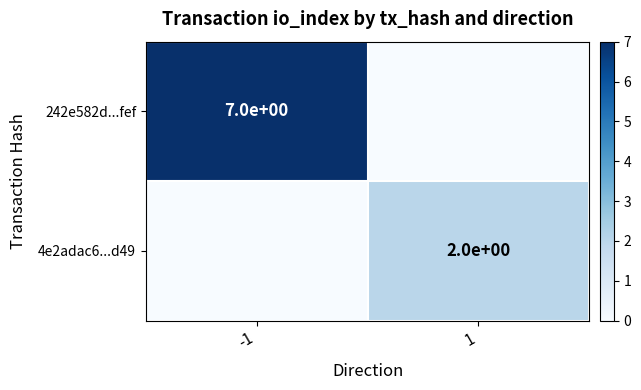

Is the value of 242e582d...fef at -1 greater than the value of 4e2adac6...d49 at 1?

Yes